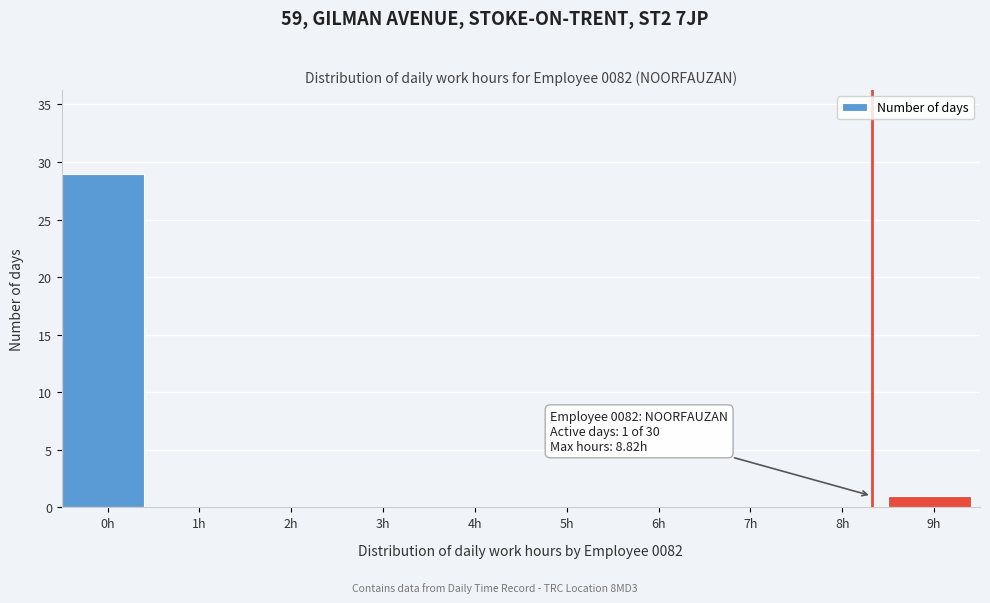

Reading left to right, list all the values displayed in this chart.

0h=29	1h=0	2h=0	3h=0	4h=0	5h=0	6h=0	7h=0	8h=0	9h=1